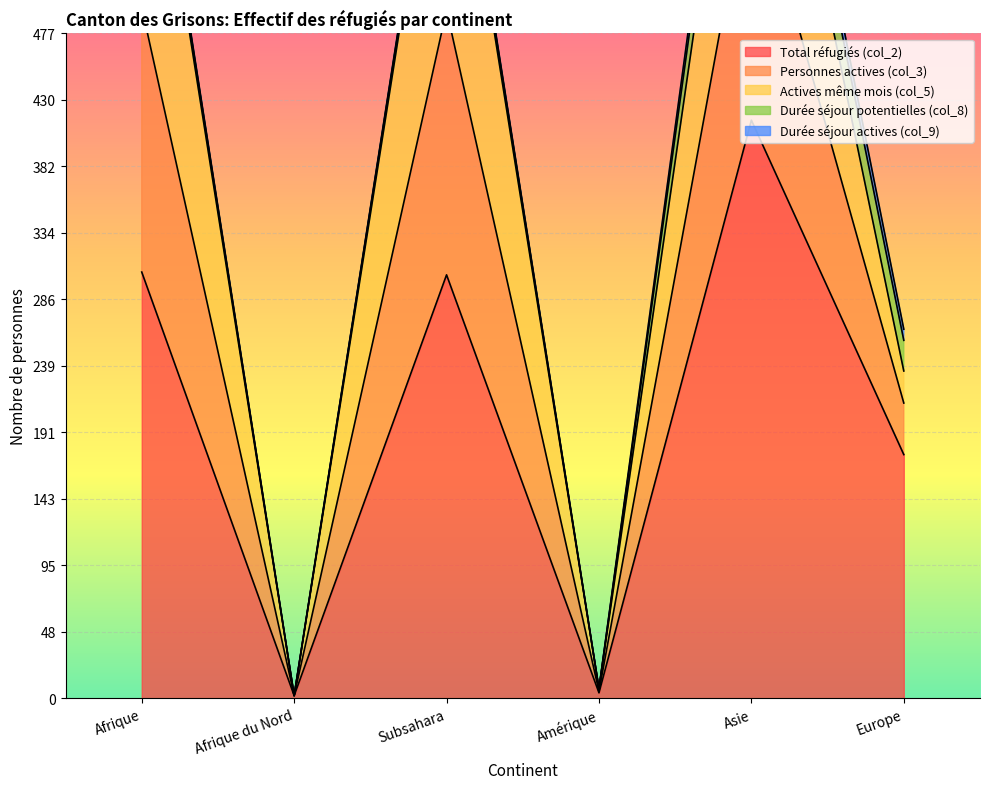

At Amérique, list the series in order from largest to smallest.

Total réfugiés (col_2), Actives même mois (col_5), Personnes actives (col_3), Durée séjour potentielles (col_8), Durée séjour actives (col_9)